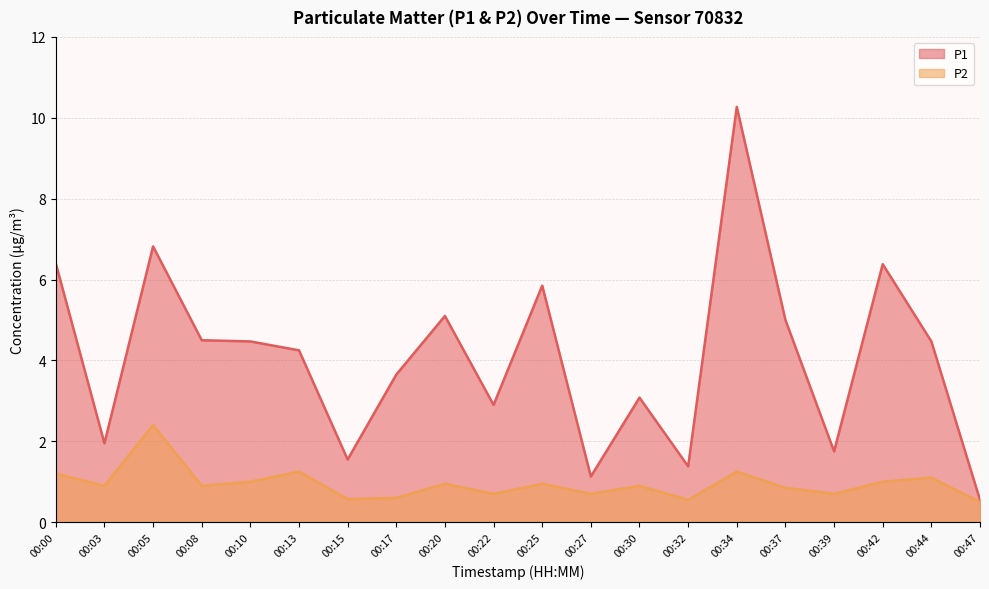

True or false: P1 and P2 cross at least once.

False